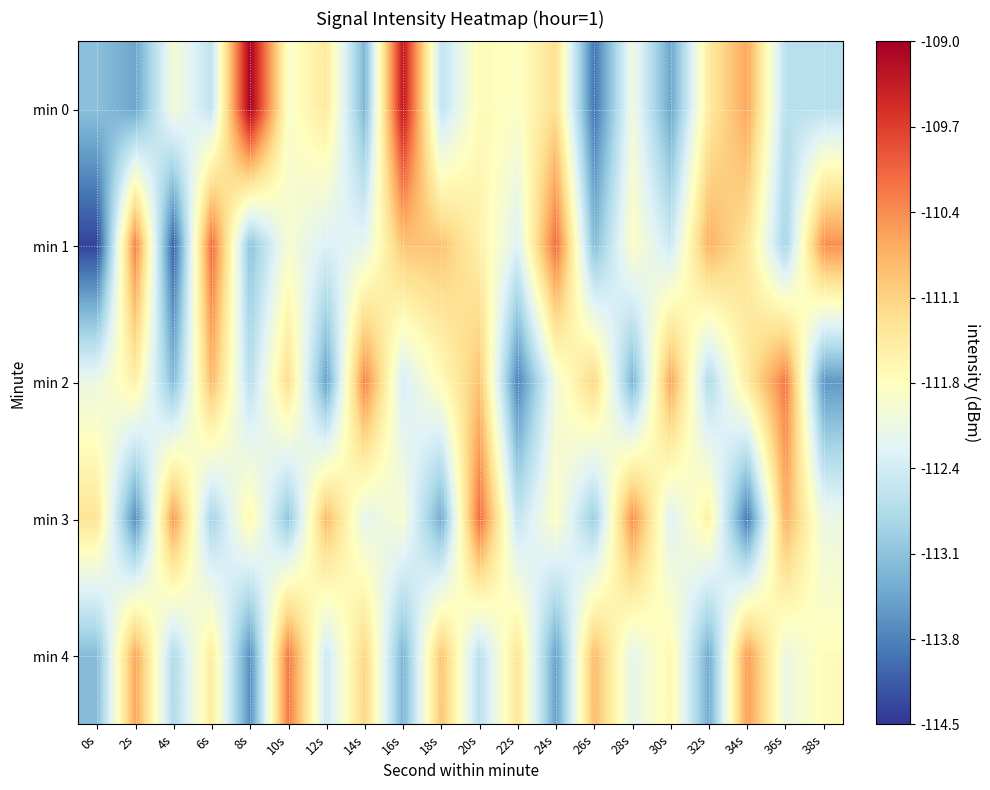

List the series in order of their peak value, lowest first.

min 2, min 4, min 3, min 1, min 0